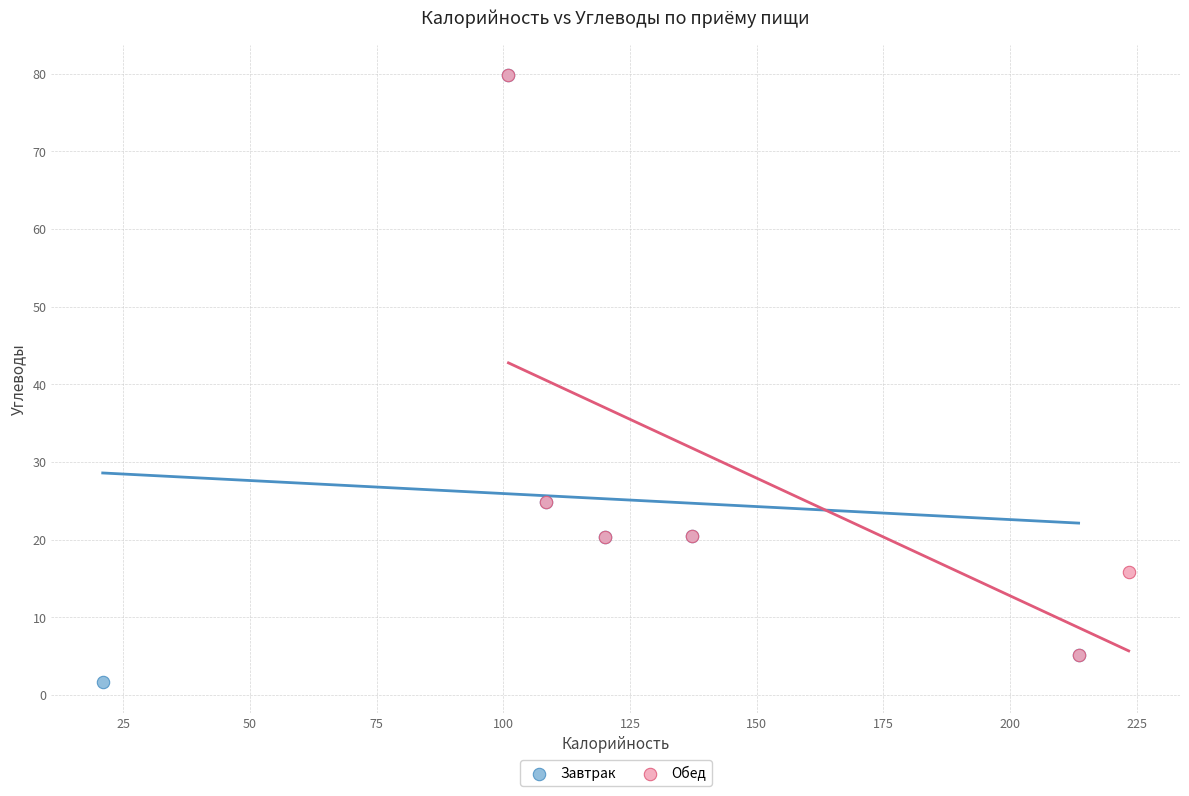

Which series reaches the minimum Y coordinate?

Завтрак